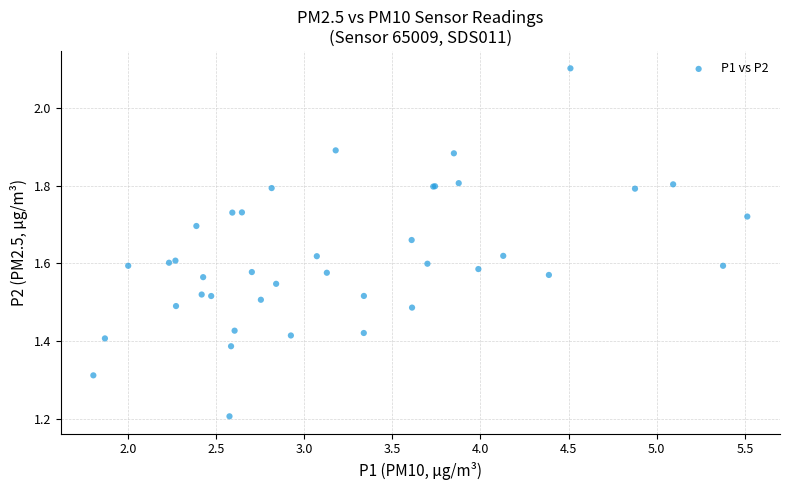

What Y value in the scatter plot is closest to 1?

1.2